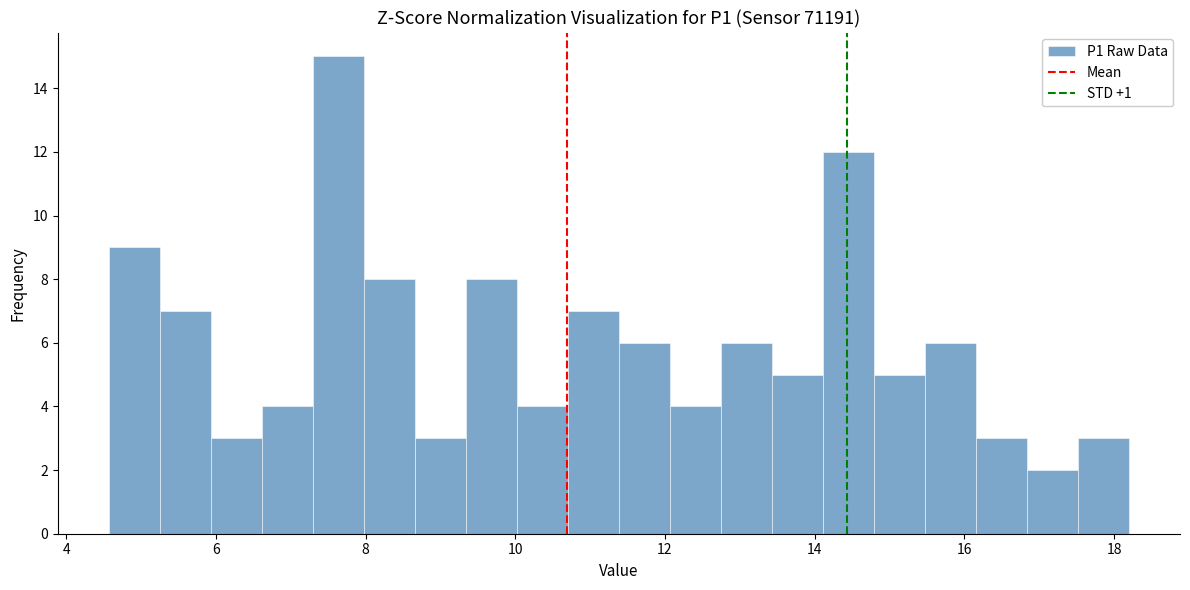

Around what value on the x-axis is the tallest bar? Give the approximate position of its centre, as read against the axis.

7.6